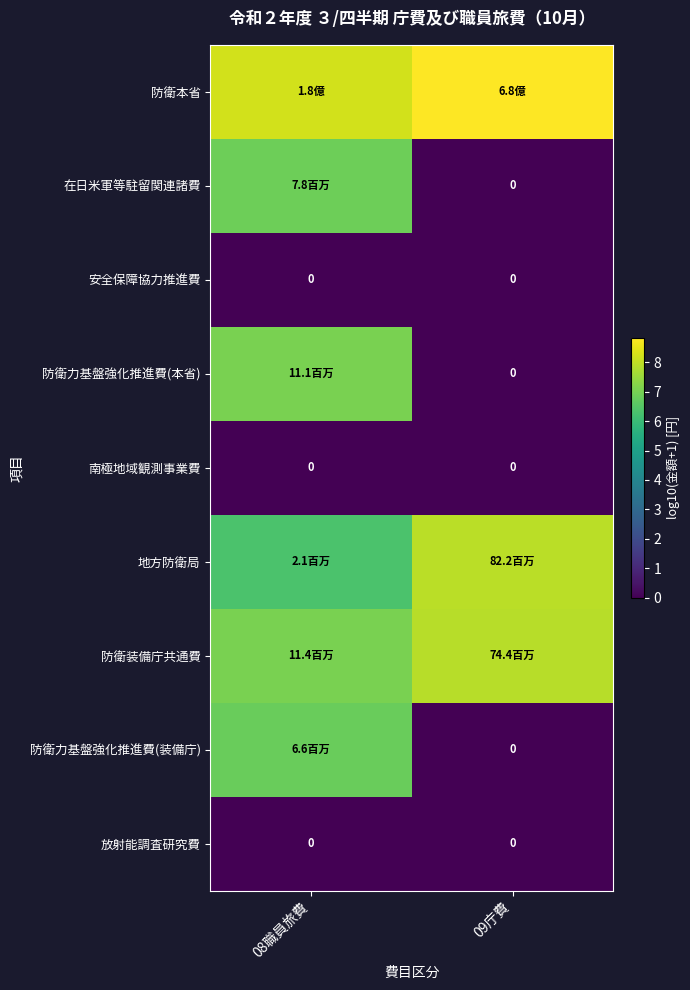

At which label is 放射能調査研究費 closest to 0?

08職員旅費